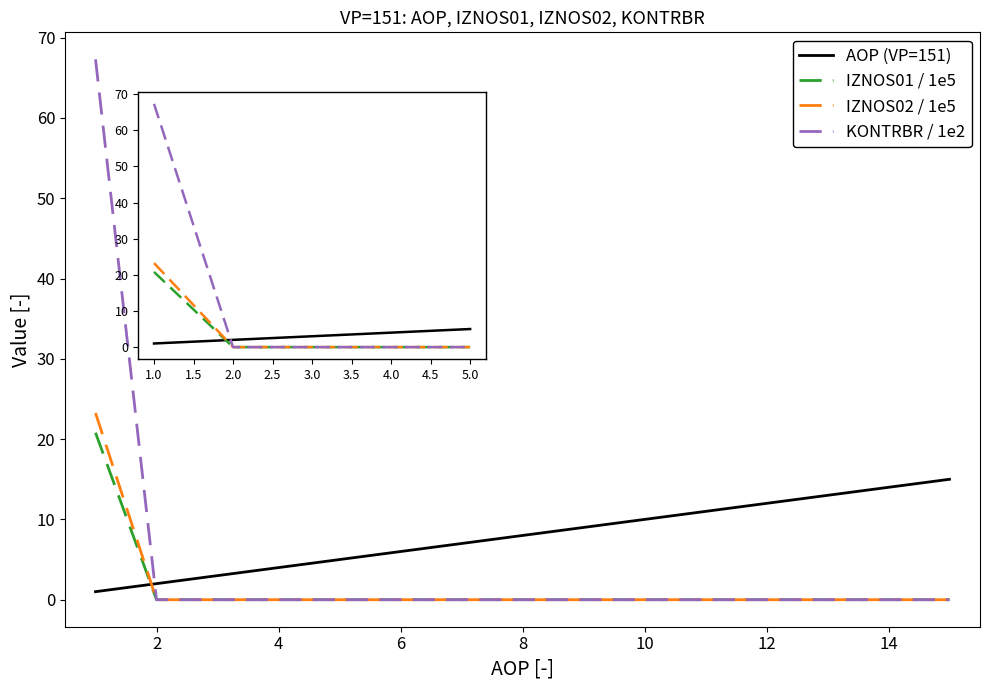

Does the chart display data point markers on the line(s)?

No